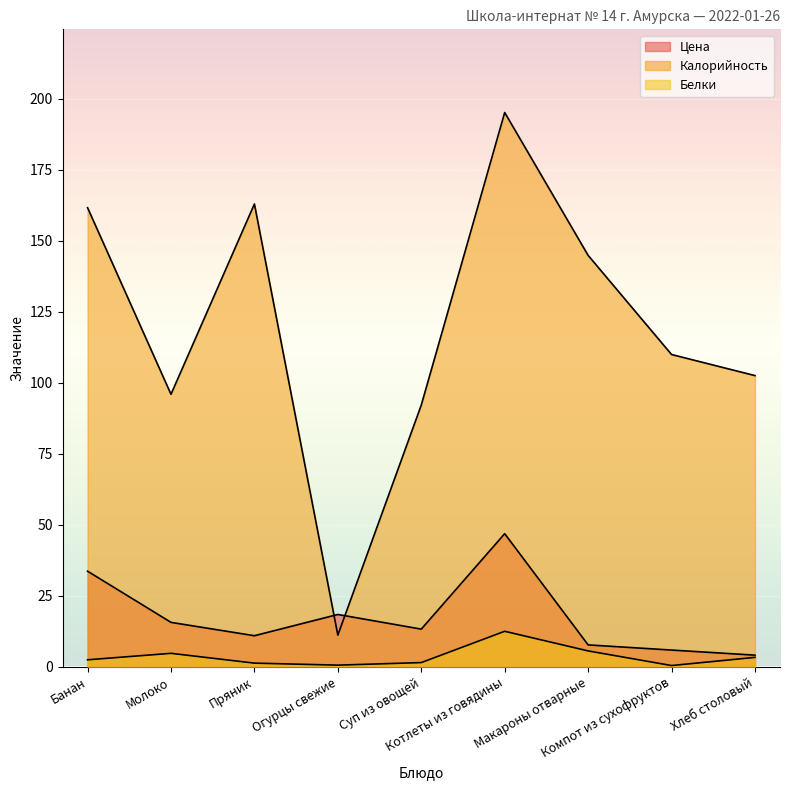

Is the value of Белки at Хлеб столовый greater than the value of Цена at Банан?

No